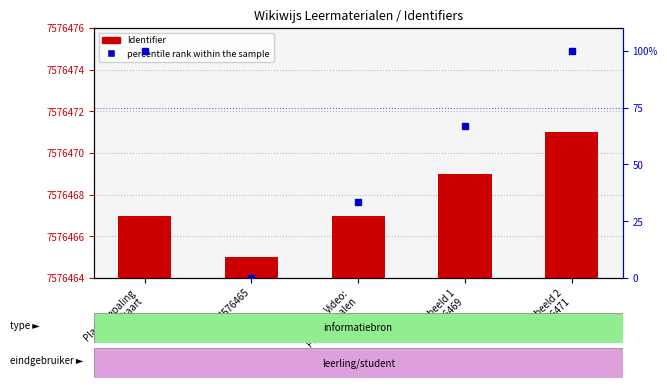

Count the Identifier values in the range 3 to 5.

3